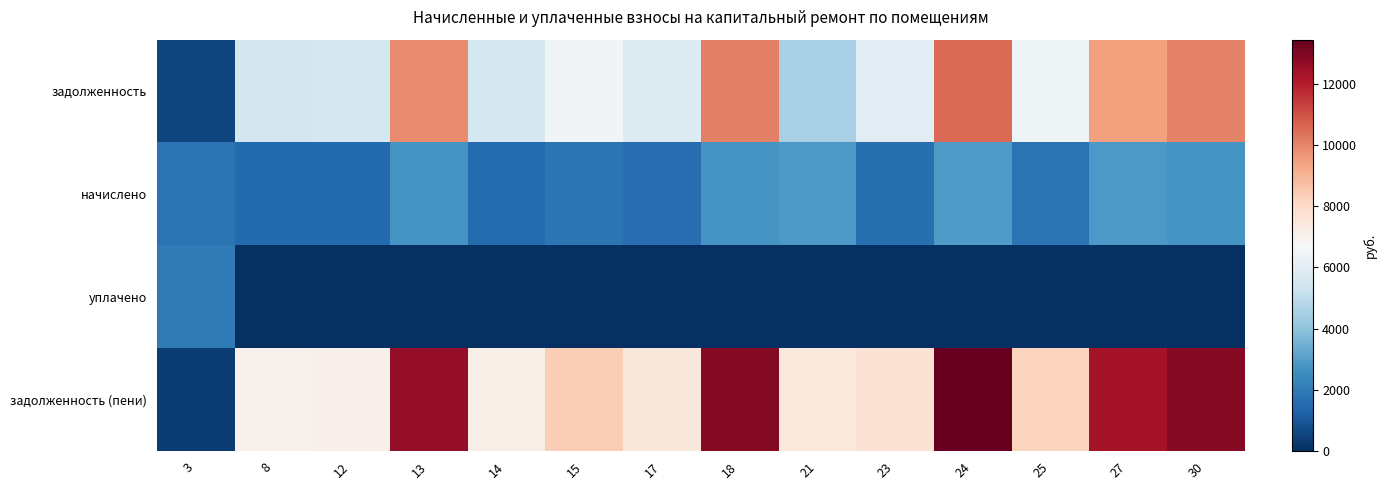

Which series changed the most between 15 and 18?

задолженность (пени)